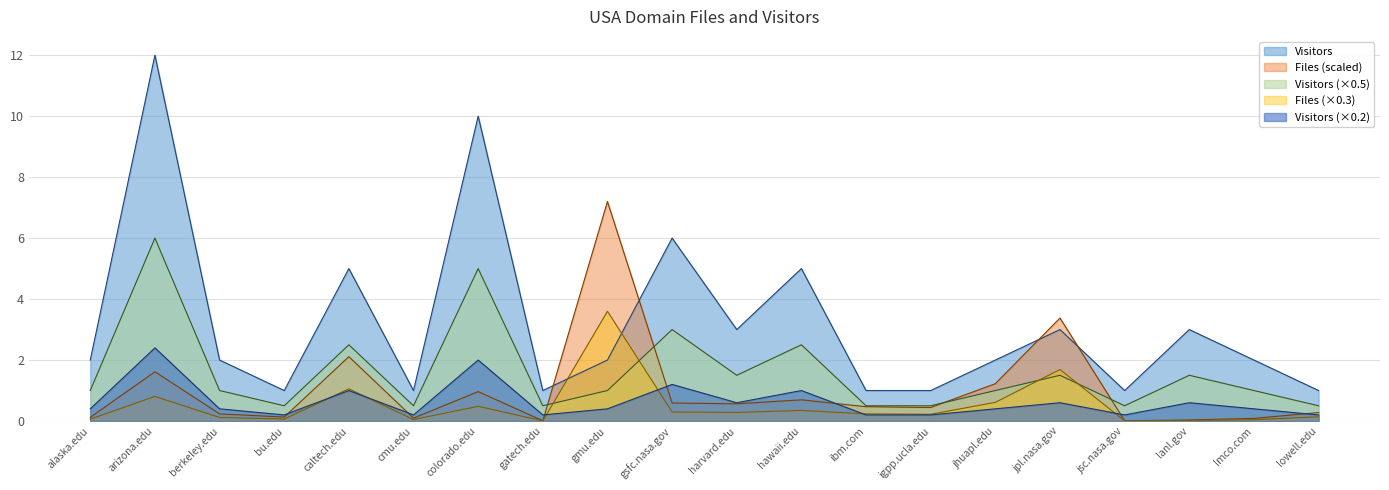

Reading left to right, list all the values displayed in this chart.

Files: alaska.edu=0.1	arizona.edu=1.6	berkeley.edu=0.2	bu.edu=0.1	caltech.edu=2.1	cmu.edu=0.1	colorado.edu=1.0	gatech.edu=0.0	gmu.edu=7.2	gsfc.nasa.gov=0.6	harvard.edu=0.6	hawaii.edu=0.7	ibm.com=0.5	igpp.ucla.edu=0.4	jhuapl.edu=1.2	jpl.nasa.gov=3.4	jsc.nasa.gov=0.0	lanl.gov=0.0	lmco.com=0.1	lowell.edu=0.3
Visitors: alaska.edu=2.0	arizona.edu=12.0	berkeley.edu=2.0	bu.edu=1.0	caltech.edu=5.0	cmu.edu=1.0	colorado.edu=10.0	gatech.edu=1.0	gmu.edu=2.0	gsfc.nasa.gov=6.0	harvard.edu=3.0	hawaii.edu=5.0	ibm.com=1.0	igpp.ucla.edu=1.0	jhuapl.edu=2.0	jpl.nasa.gov=3.0	jsc.nasa.gov=1.0	lanl.gov=3.0	lmco.com=2.0	lowell.edu=1.0